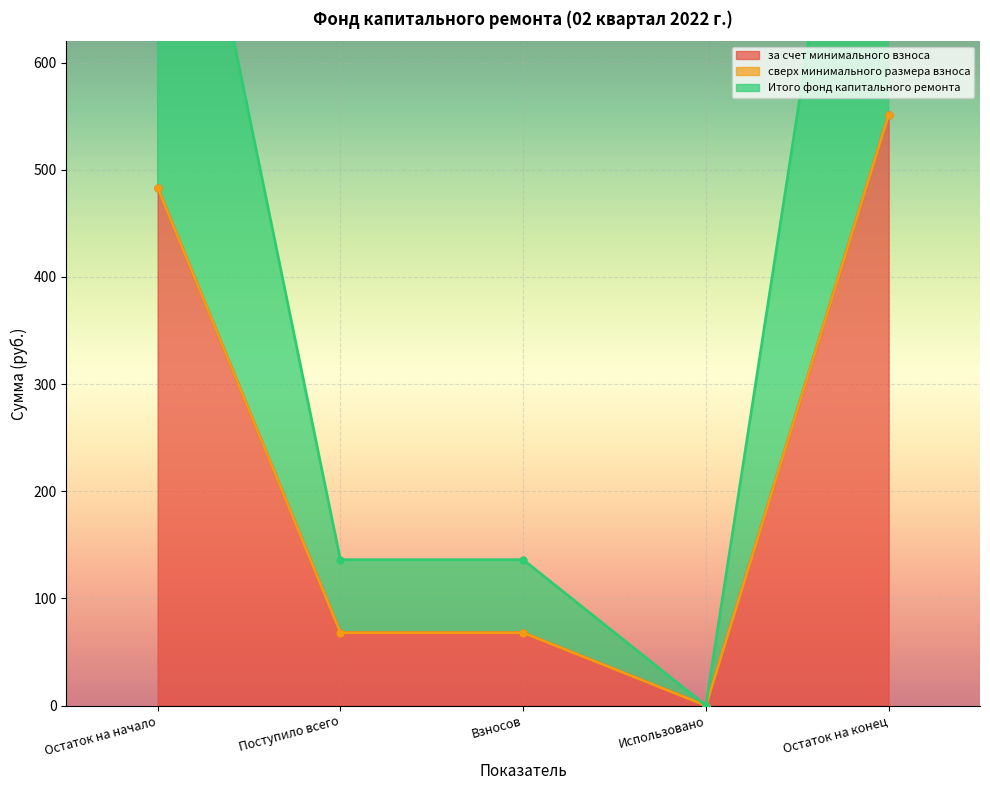

Is it true that за счет минимального взноса equals 551.4 at Остаток на конец?

True